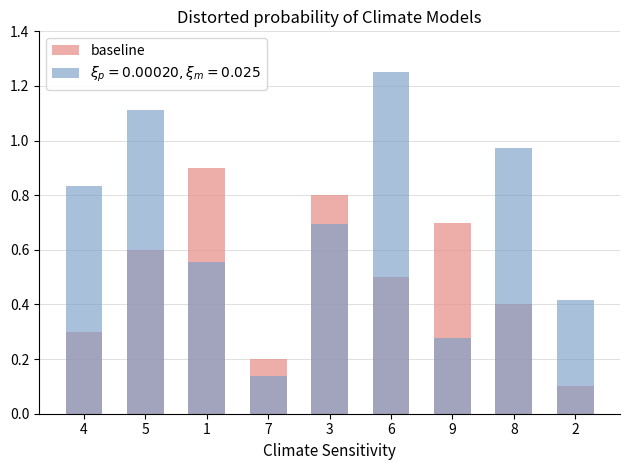

What is the difference between the second highest and minimum values?

0.7